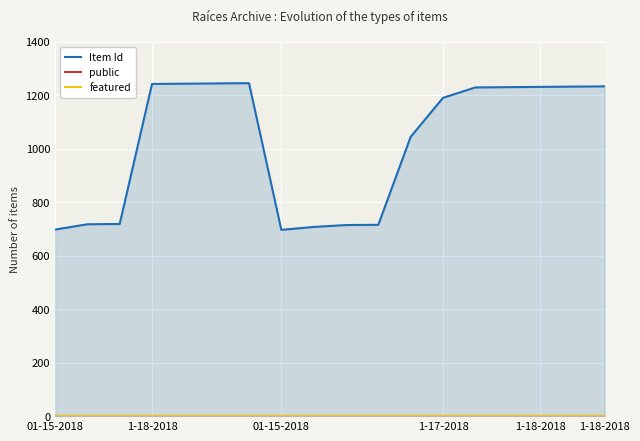

At how many categories does at least one series exceed 369?

18